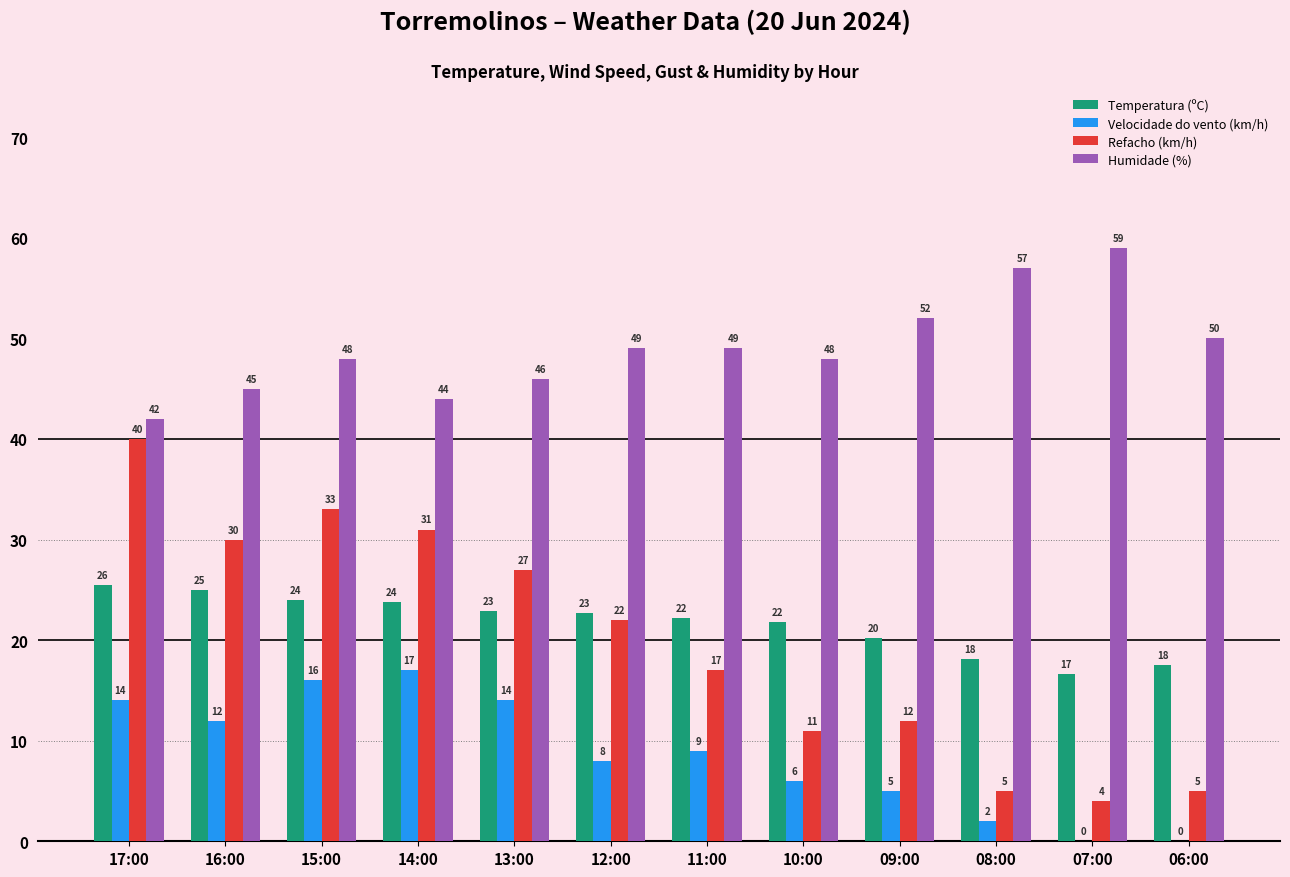

Count the number of data series in this chart.

4